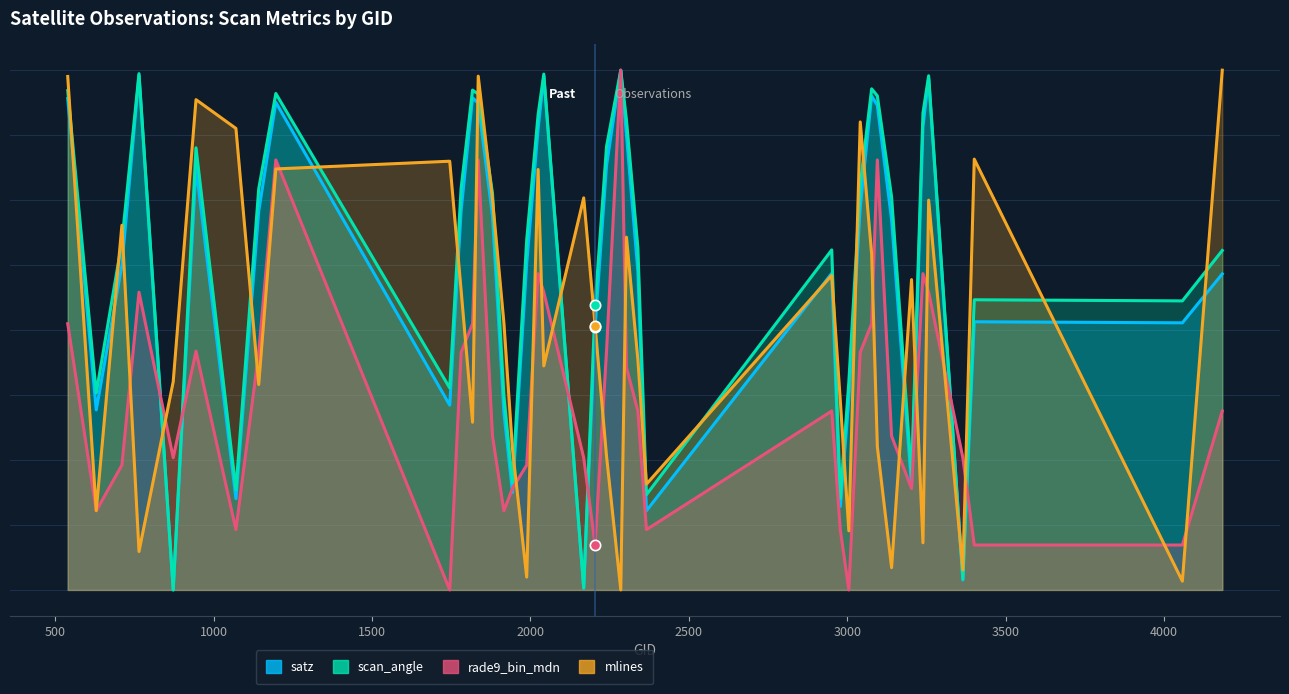

Which series has the largest total across all categories?

scan_angle